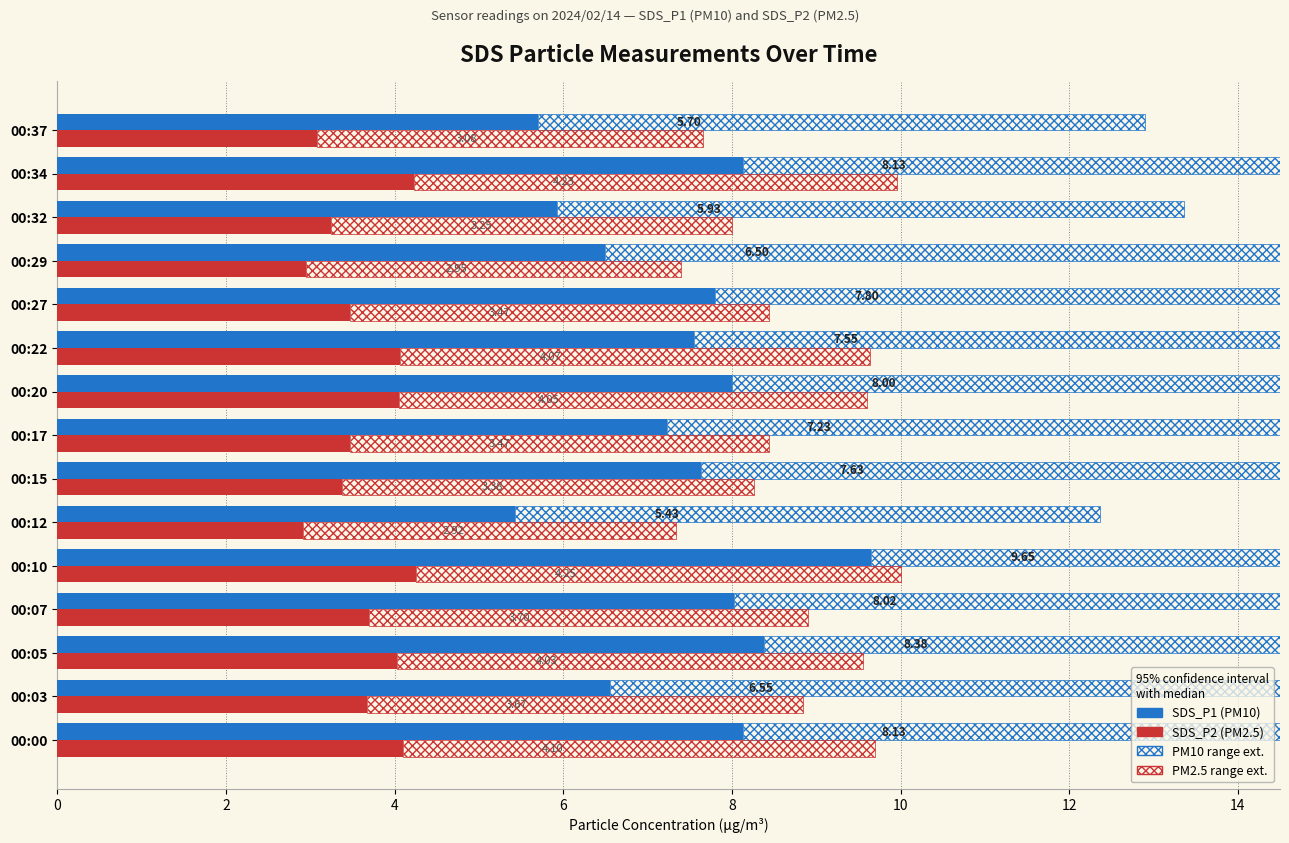

Which series has the largest total across all categories?

SDS_P1 (PM10)